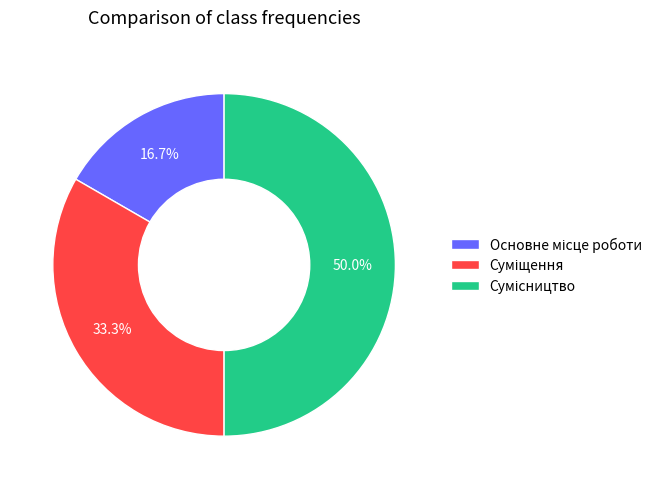

Is there a majority slice in this chart?

No